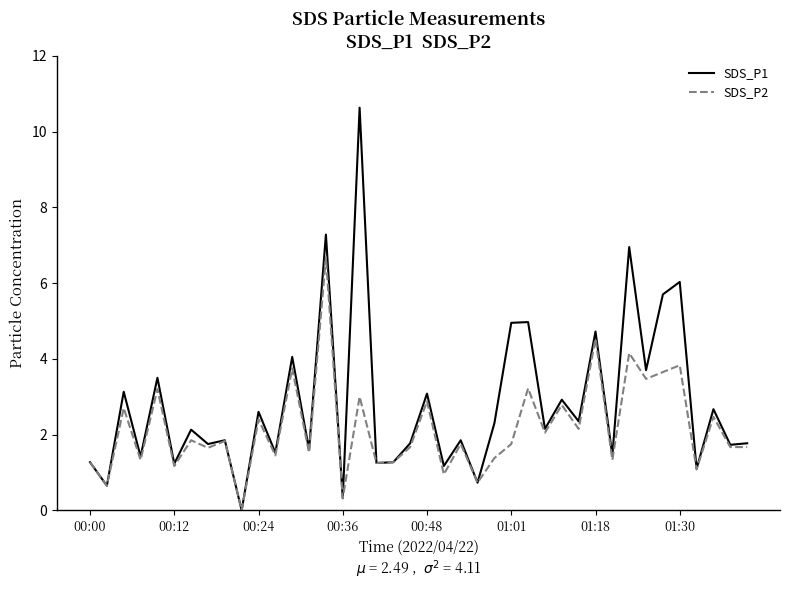

Which series has the widest spread of values?

SDS_P1